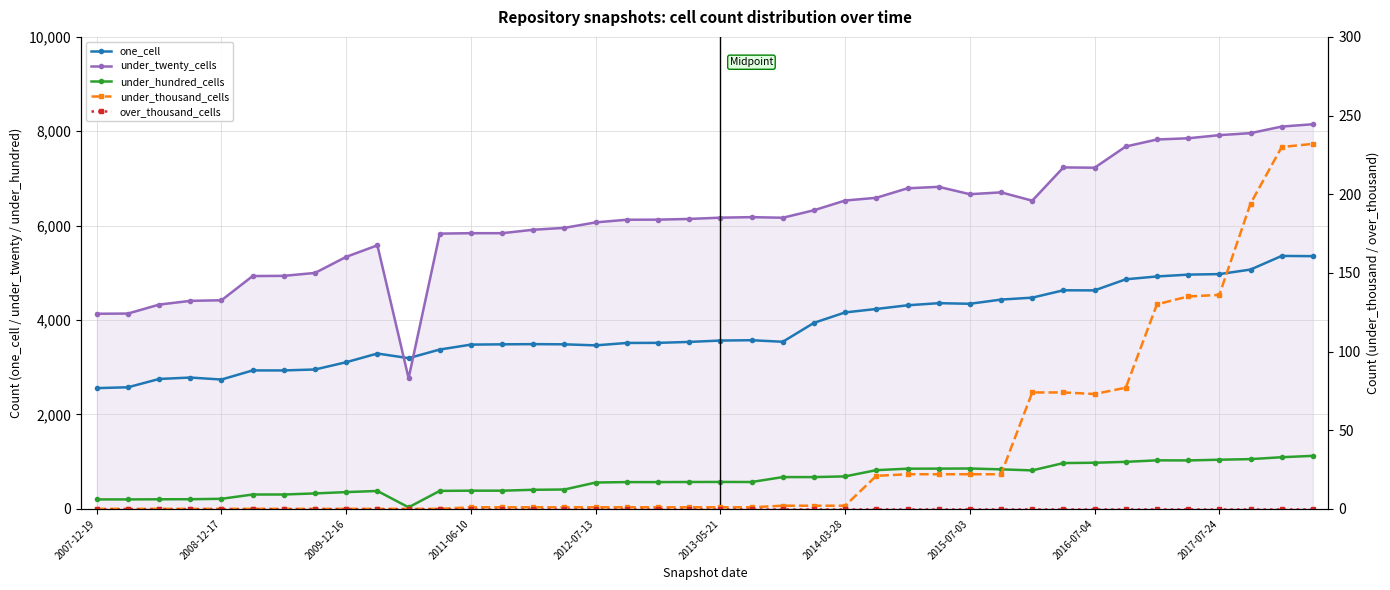

Is this an area chart (filled region under the line)?

No